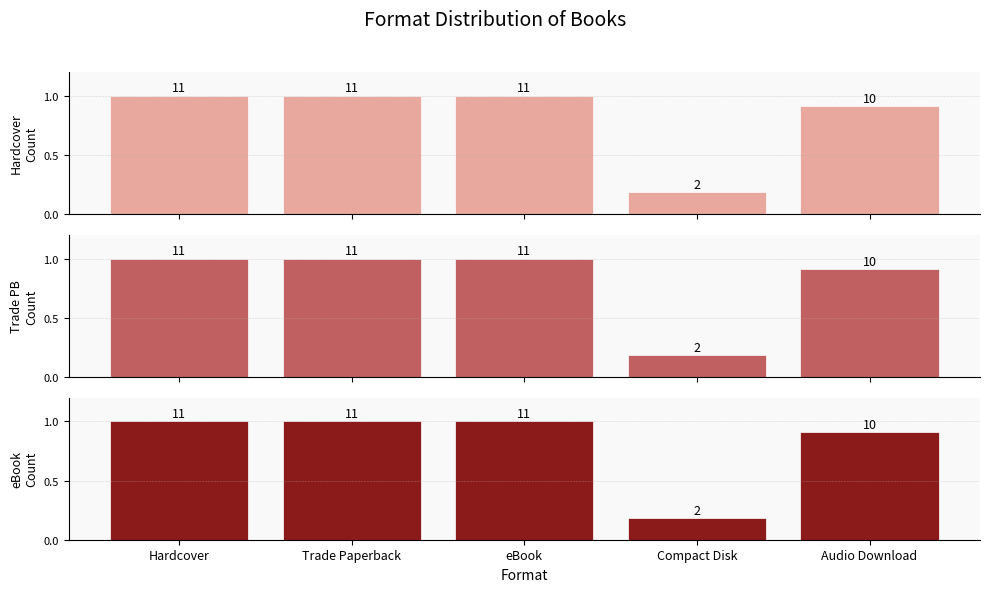

What is the difference between the second highest and minimum values in the eBook Availability series?

0.8